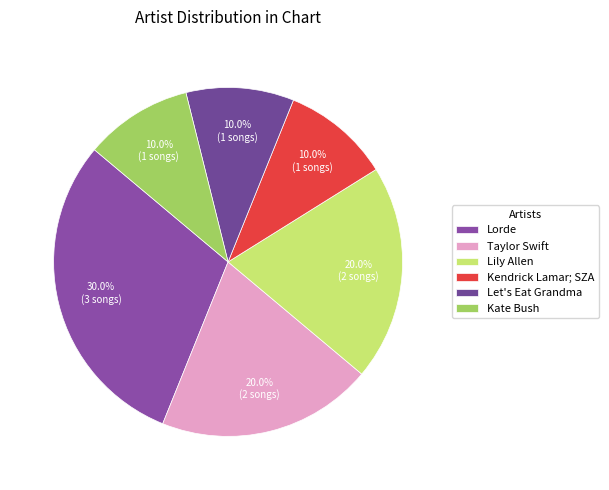

Does Kendrick Lamar; SZA account for over 50% of the chart?

No